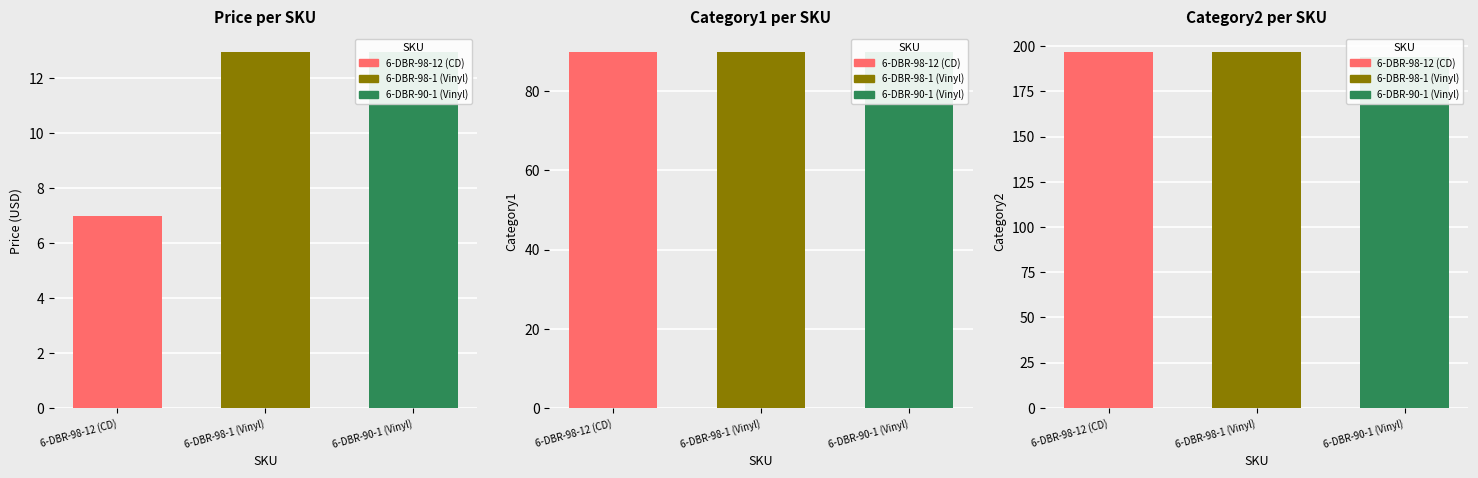

Is the value of Category2 at 6-DBR-98-12 (CD) greater than the value of Category1 at 6-DBR-98-12 (CD)?

Yes